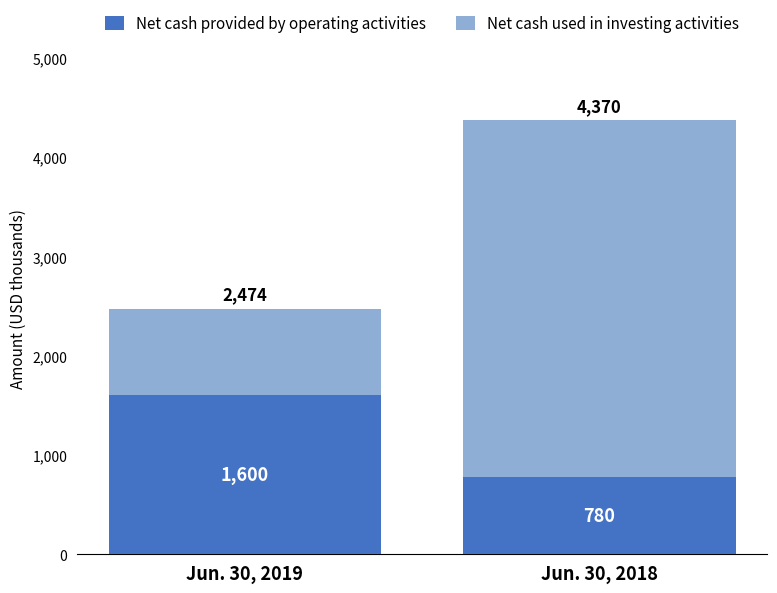

The value of Net cash provided by operating activities at Jun. 30, 2018 is 780. True or false?

True